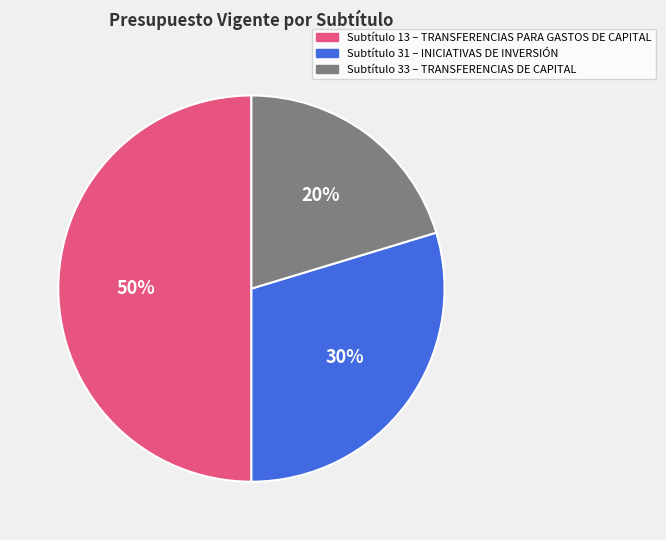

To the nearest percent, what is the average slice percentage?

33%